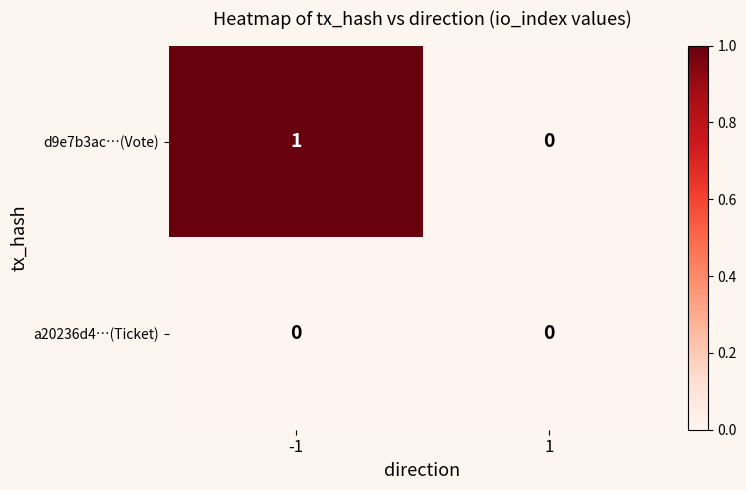

Is it true that d9e7b3ac…(Vote) equals 0 at 1?

True